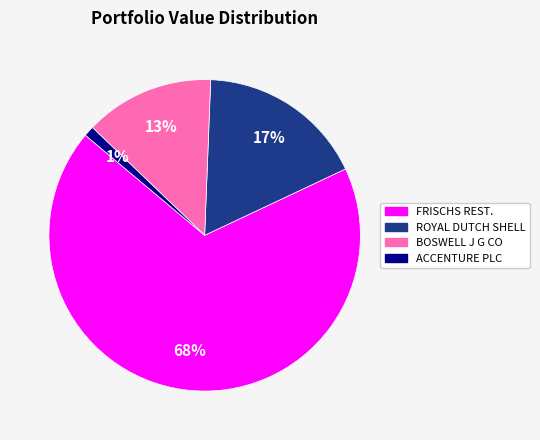

Does any single category account for the majority?

Yes